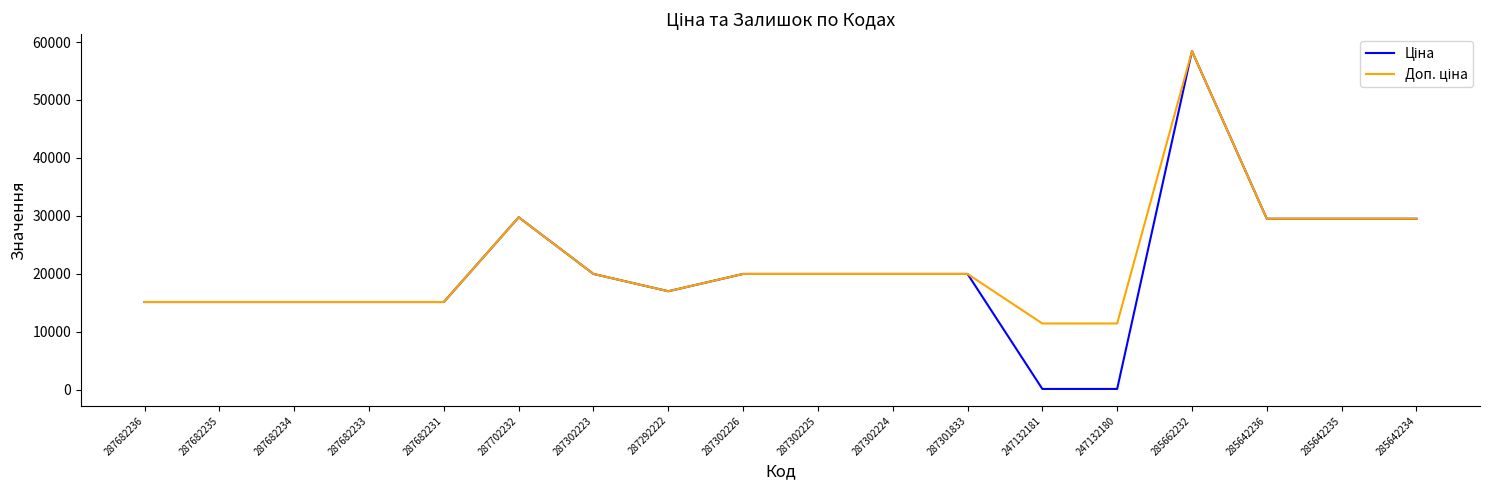

Which category has the highest value across all series?

285662232